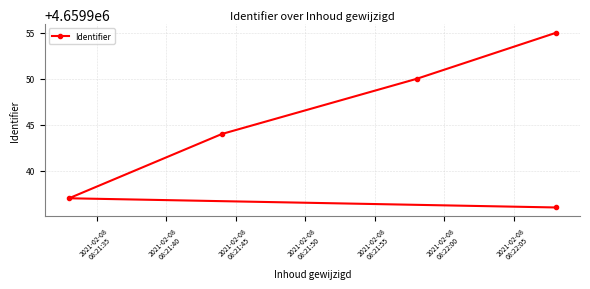

What is the maximum value shown in the chart?

4659955